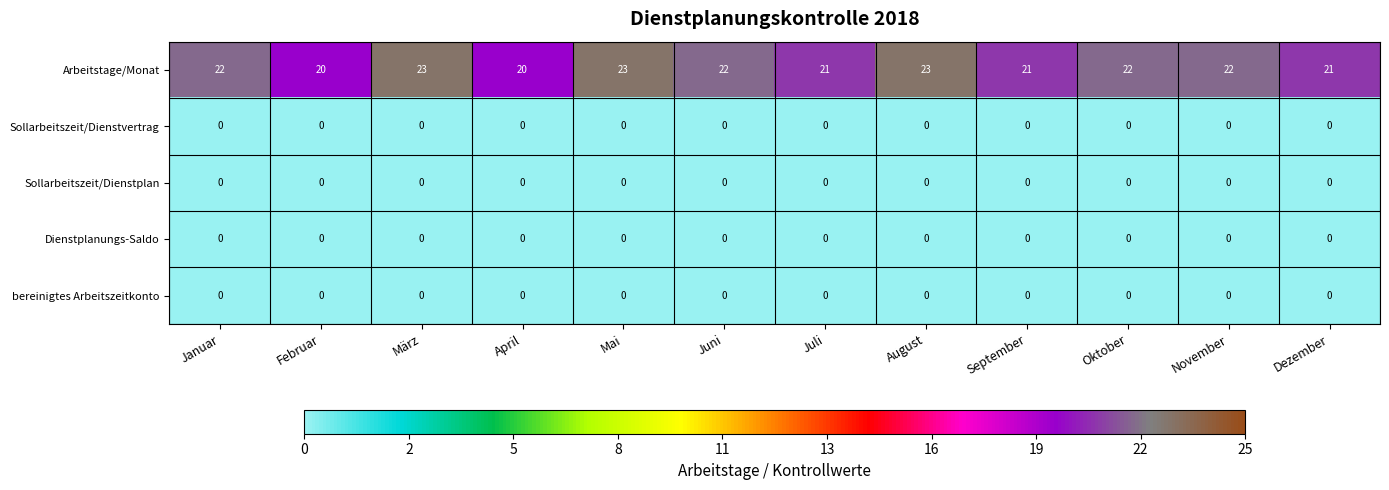

What is the maximum value shown in the chart?

23